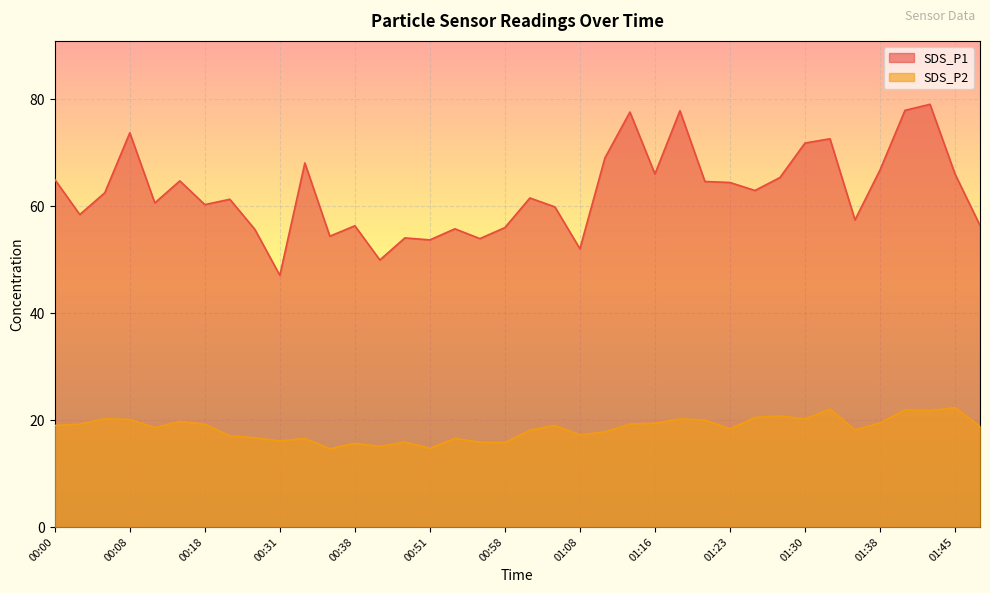

How many lines are shown in the chart?

2